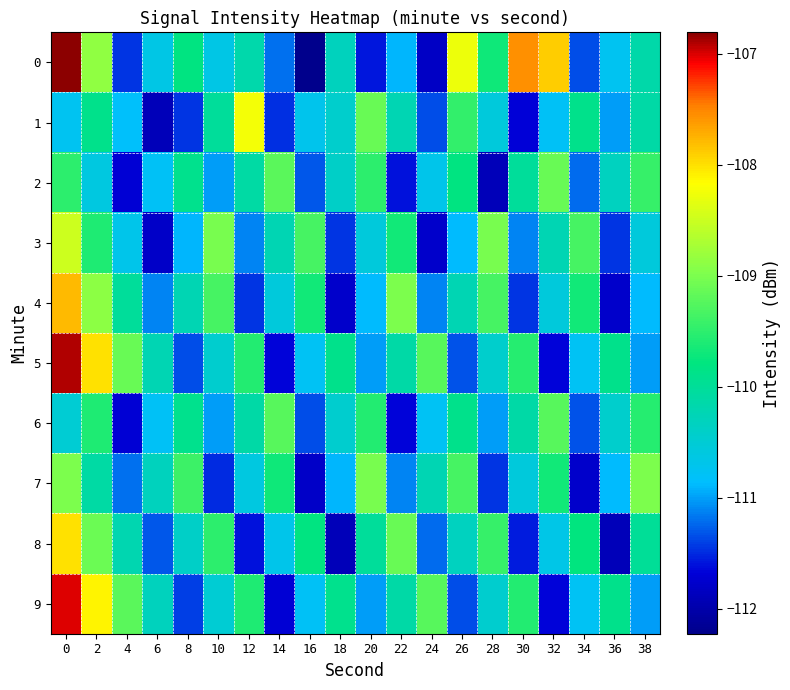

Reading right to left, list all the values displayed in this chart.

0: 38=-110.1	36=-110.8	34=-111.3	32=-107.9	30=-107.6	28=-109.7	26=-108.3	24=-111.8	22=-110.9	20=-111.6	18=-110.3	16=-112.2	14=-111.2	12=-110.2	10=-110.7	8=-109.8	6=-110.7	4=-111.5	2=-108.9	0=-106.8
1: 38=-110.1	36=-111.0	34=-109.9	32=-110.8	30=-111.7	28=-110.6	26=-109.5	24=-111.3	22=-110.2	20=-109.1	18=-110.4	16=-110.7	14=-111.5	12=-108.2	10=-110.0	8=-111.4	6=-111.9	4=-110.8	2=-109.9	0=-110.8
2: 38=-109.5	36=-110.3	34=-111.2	32=-109.1	30=-110.0	28=-111.9	26=-109.8	24=-110.7	22=-111.6	20=-109.5	18=-110.4	16=-111.3	14=-109.2	12=-110.1	10=-111.0	8=-109.9	6=-110.8	4=-111.7	2=-110.6	0=-109.5
3: 38=-110.6	36=-111.5	34=-109.3	32=-110.2	30=-111.1	28=-109.0	26=-110.9	24=-111.8	22=-109.7	20=-110.6	18=-111.5	16=-109.3	14=-110.2	12=-111.1	10=-109.0	8=-110.9	6=-111.8	4=-110.7	2=-109.6	0=-108.5
4: 38=-110.9	36=-111.8	34=-109.7	32=-110.6	30=-111.4	28=-109.3	26=-110.2	24=-111.1	22=-109.0	20=-110.9	18=-111.8	16=-109.7	14=-110.6	12=-111.5	10=-109.3	8=-110.2	6=-111.1	4=-110.0	2=-108.9	0=-107.8
5: 38=-111.0	36=-109.9	34=-110.8	32=-111.7	30=-109.6	28=-110.4	26=-111.3	24=-109.2	22=-110.1	20=-111.0	18=-109.9	16=-110.8	14=-111.7	12=-109.6	10=-110.5	8=-111.3	6=-110.2	4=-109.1	2=-108.0	0=-106.9
6: 38=-109.6	36=-110.4	34=-111.3	32=-109.2	30=-110.1	28=-111.0	26=-109.9	24=-110.8	22=-111.7	20=-109.6	18=-110.5	16=-111.3	14=-109.2	12=-110.1	10=-111.0	8=-109.9	6=-110.8	4=-111.7	2=-109.6	0=-110.5
7: 38=-109.0	36=-110.9	34=-111.8	32=-109.7	30=-110.6	28=-111.5	26=-109.3	24=-110.2	22=-111.1	20=-109.0	18=-110.9	16=-111.8	14=-109.7	12=-110.6	10=-111.5	8=-109.4	6=-110.3	4=-111.2	2=-110.1	0=-109.0
8: 38=-110.0	36=-111.9	34=-109.8	32=-110.7	30=-111.6	28=-109.5	26=-110.3	24=-111.2	22=-109.1	20=-110.0	18=-111.9	16=-109.8	14=-110.7	12=-111.6	10=-109.5	8=-110.4	6=-111.3	4=-110.2	2=-109.1	0=-108.0
9: 38=-111.0	36=-109.9	34=-110.8	32=-111.7	30=-109.6	28=-110.5	26=-111.3	24=-109.2	22=-110.1	20=-111.0	18=-109.9	16=-110.8	14=-111.7	12=-109.6	10=-110.5	8=-111.4	6=-110.3	4=-109.2	2=-108.1	0=-107.0